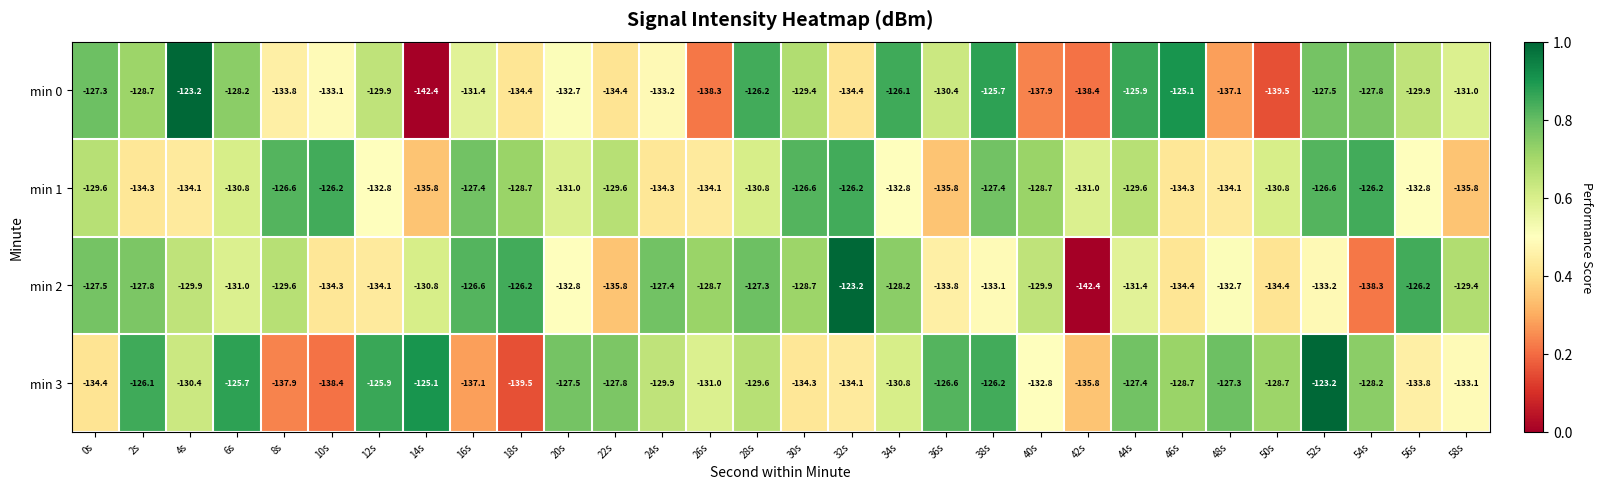

Rank the series by their average value, from highest to lowest.

min 3, min 1, min 2, min 0